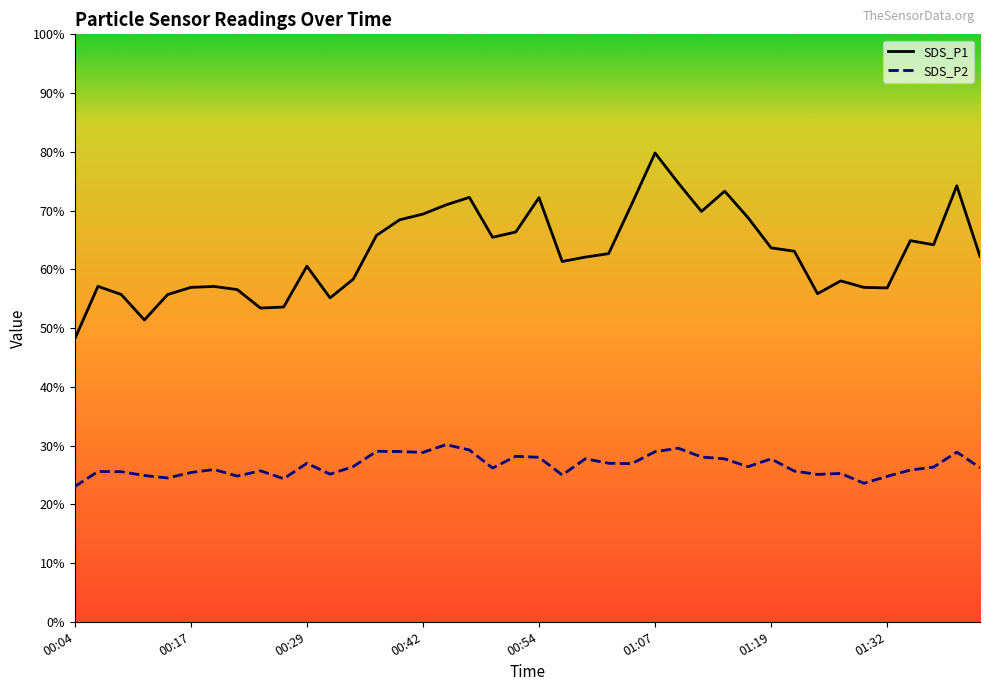

Is the value of SDS_P1 at 01:14 greater than the value of SDS_P2 at 00:37?

Yes